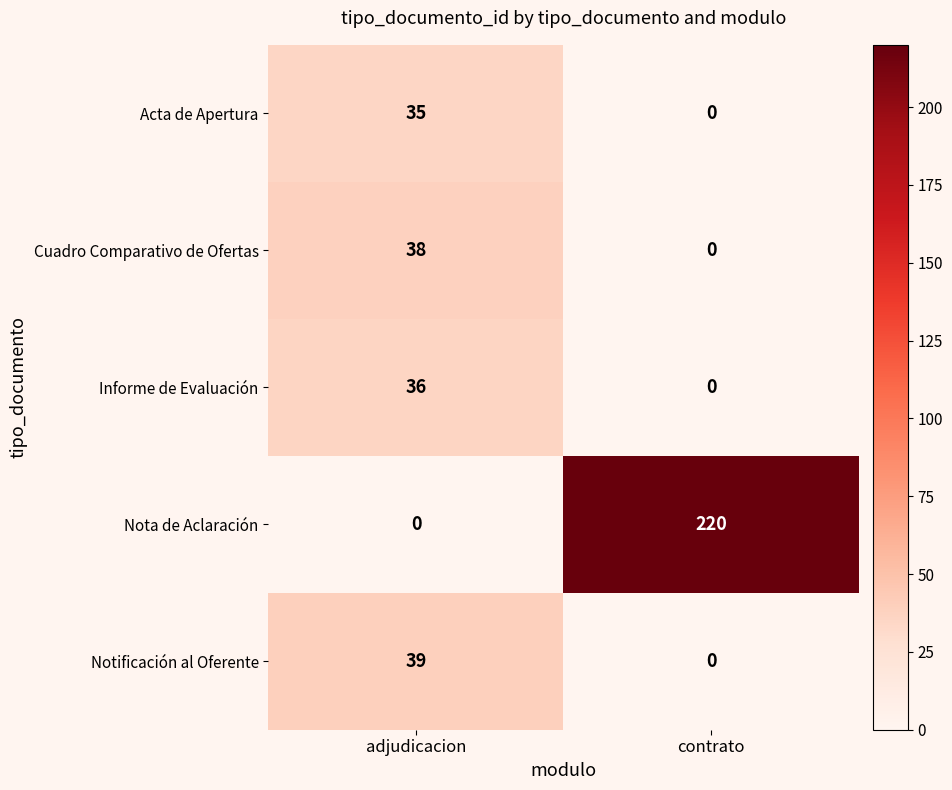

At how many categories does at least one series exceed 93?

1